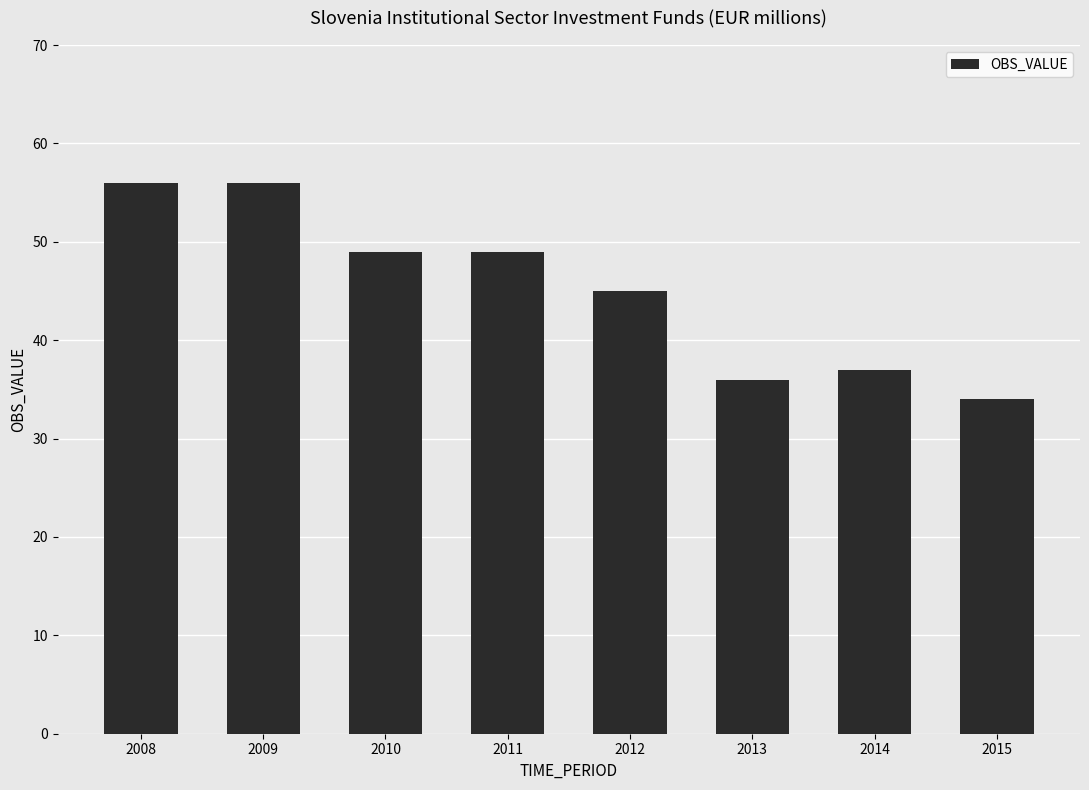

Reading left to right, transcribe all the data shown in this chart.

56	56	49	49	45	36	37	34